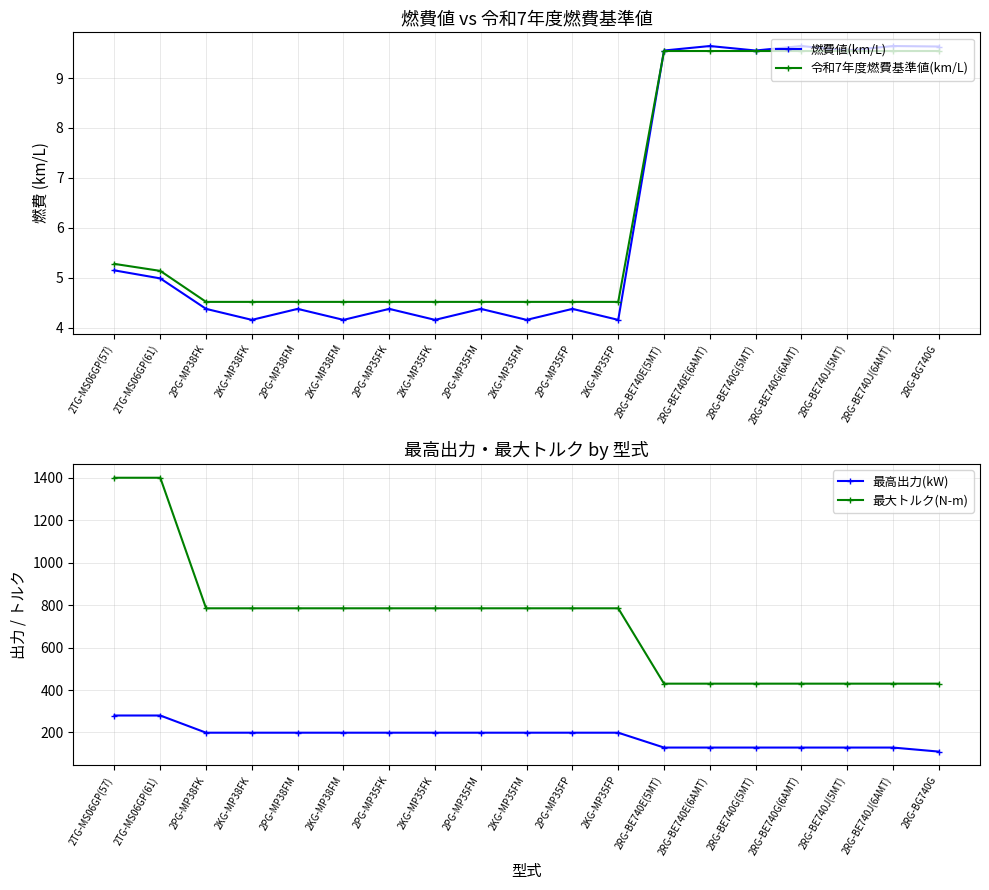

The 燃費値(km/L) series shows 4.4 at 2PG-MP35FP. True or false?

True